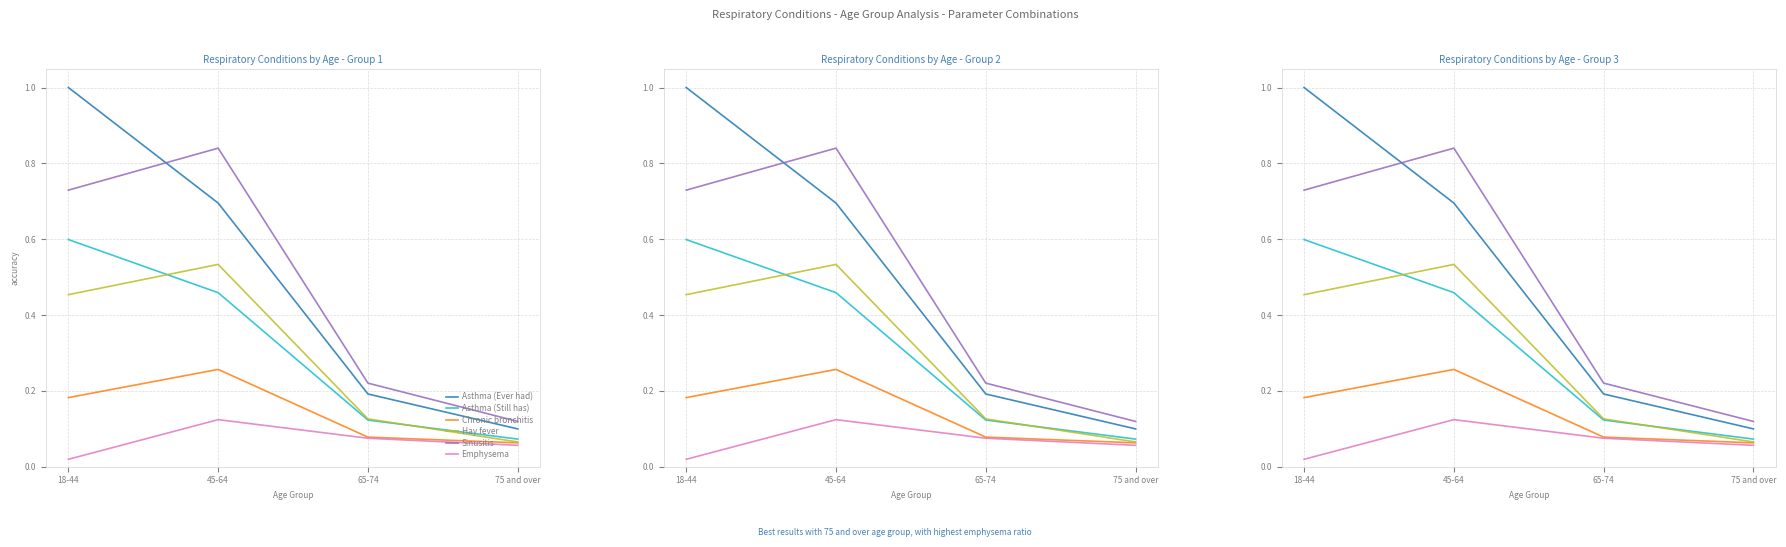

At which label does Chronic bronchitis reach its peak?

45-64